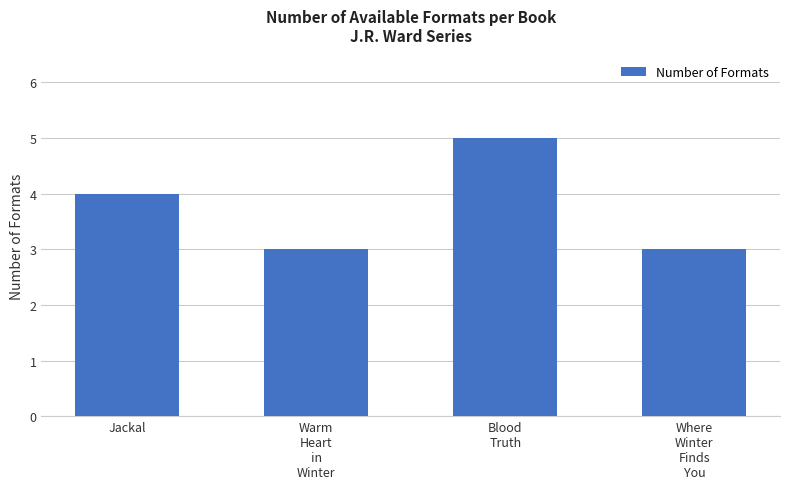

Reading right to left, list all the values displayed in this chart.

3	5	3	4